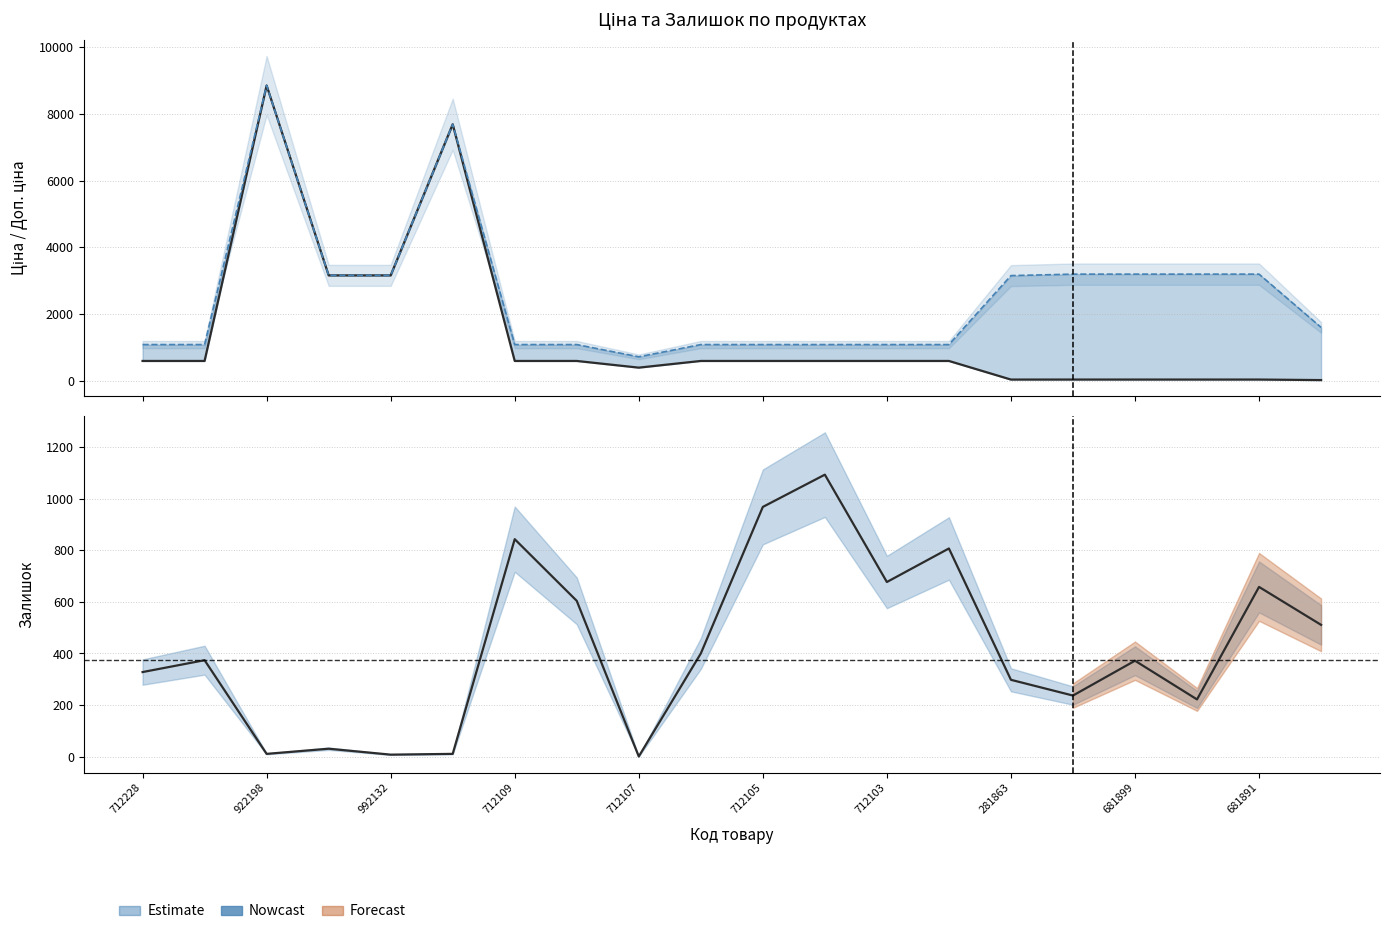

How many interior local peaks does the Доп. ціна series have?

2